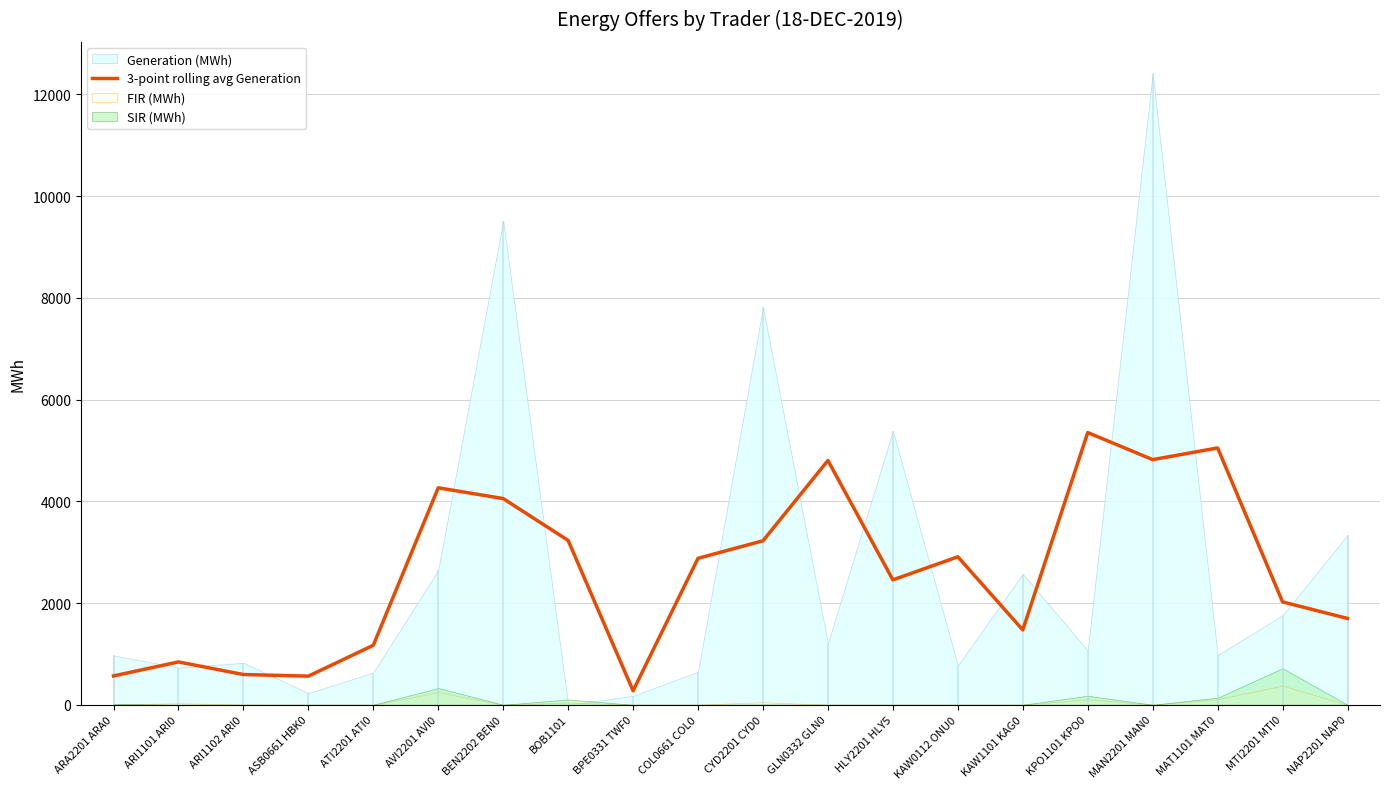

Is it true that 3-point rolling avg Generation equals 4264.5 at AVI2201 AVI0?

True